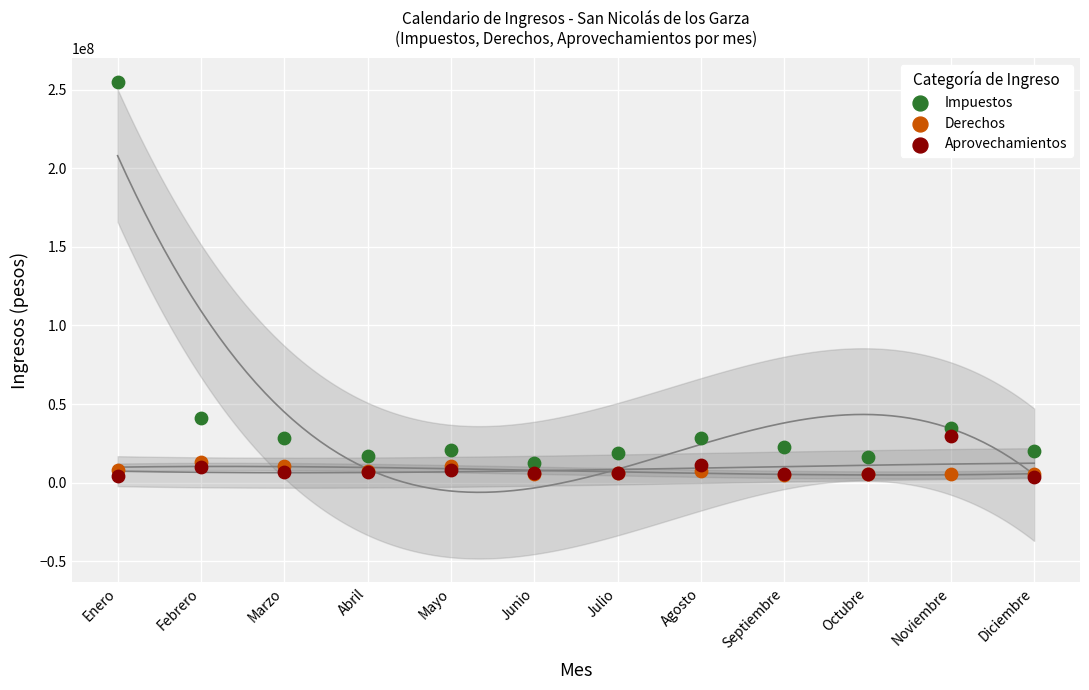

Which series has the widest spread of Y values?

Impuestos